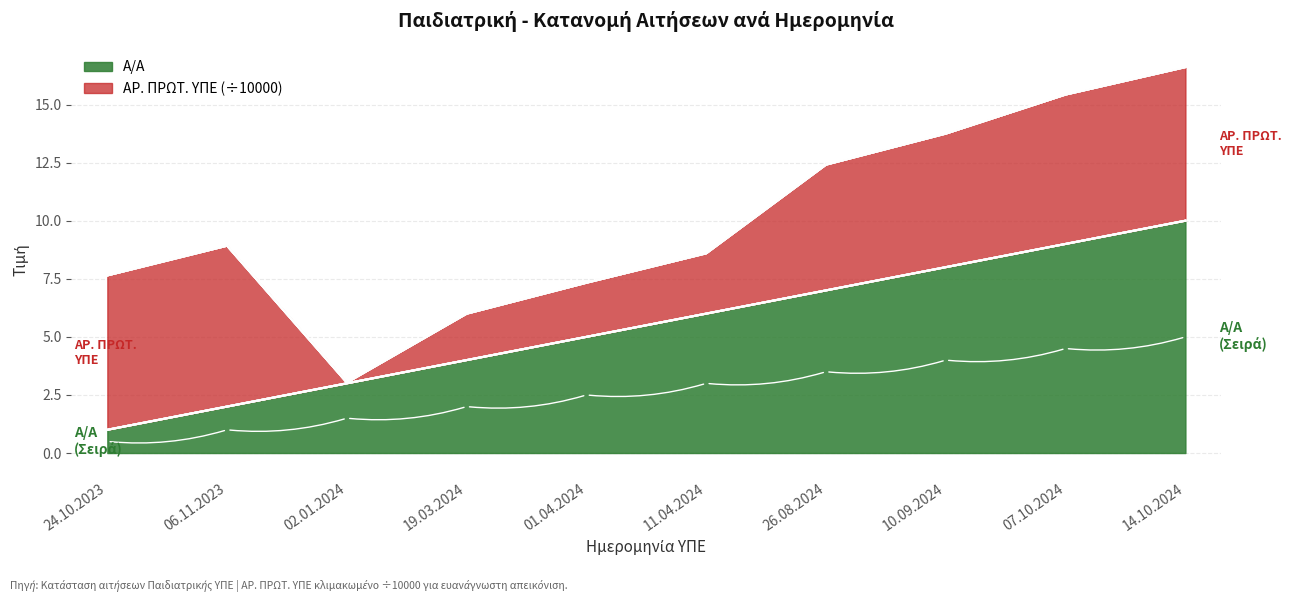

What is the maximum value shown in the chart?

10